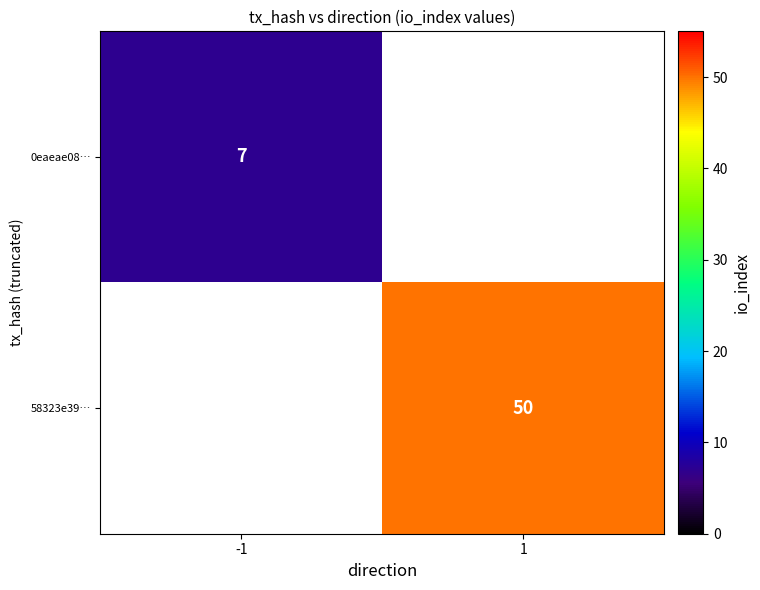

Is it true that 58323e39… equals 13 at 1?

False